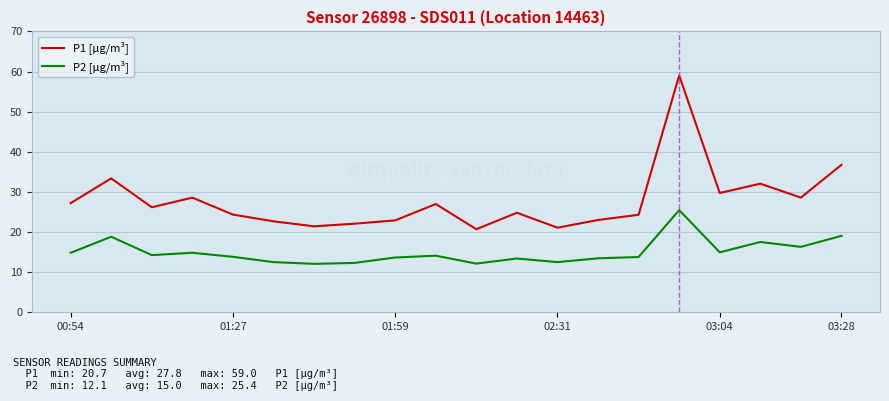

What is the minimum value shown in the chart?

12.1